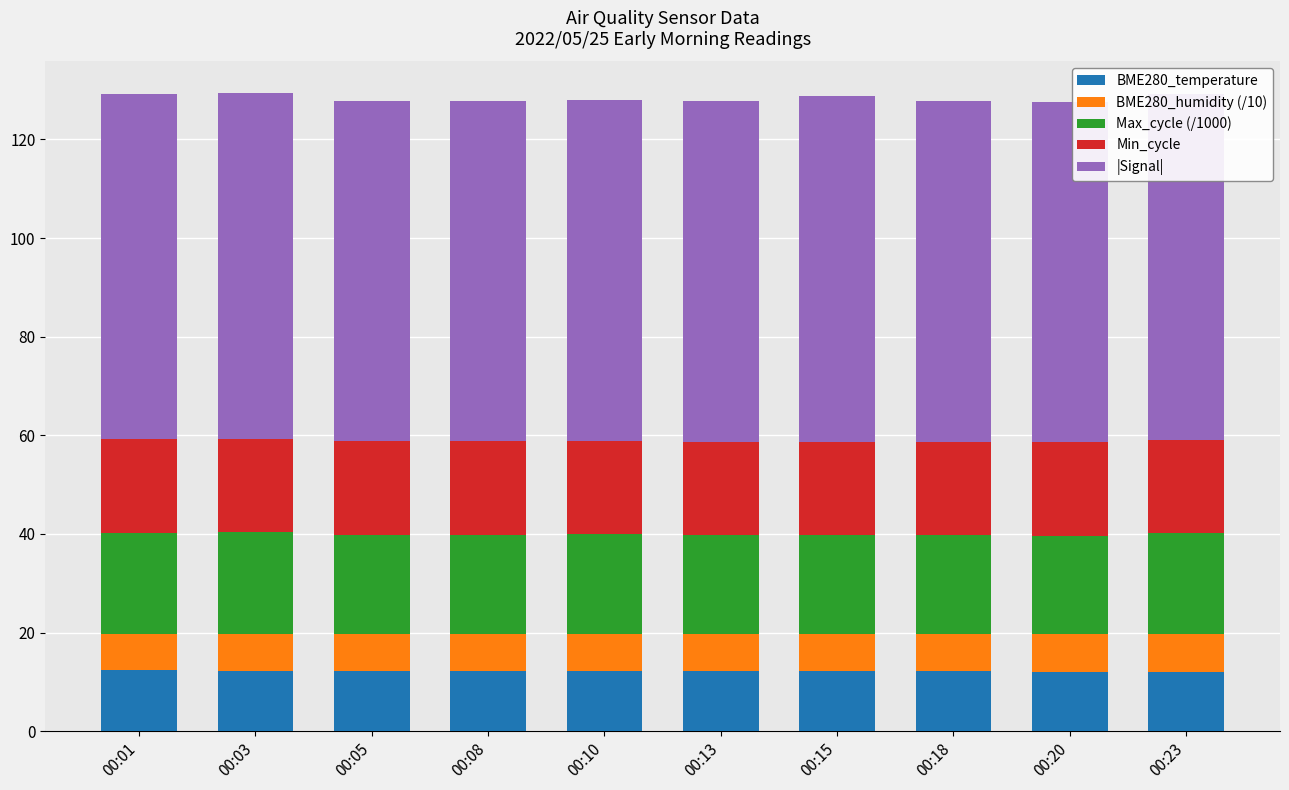

What is the value of the Max_cycle (/1000) bar at the 6th from the left?

20.0